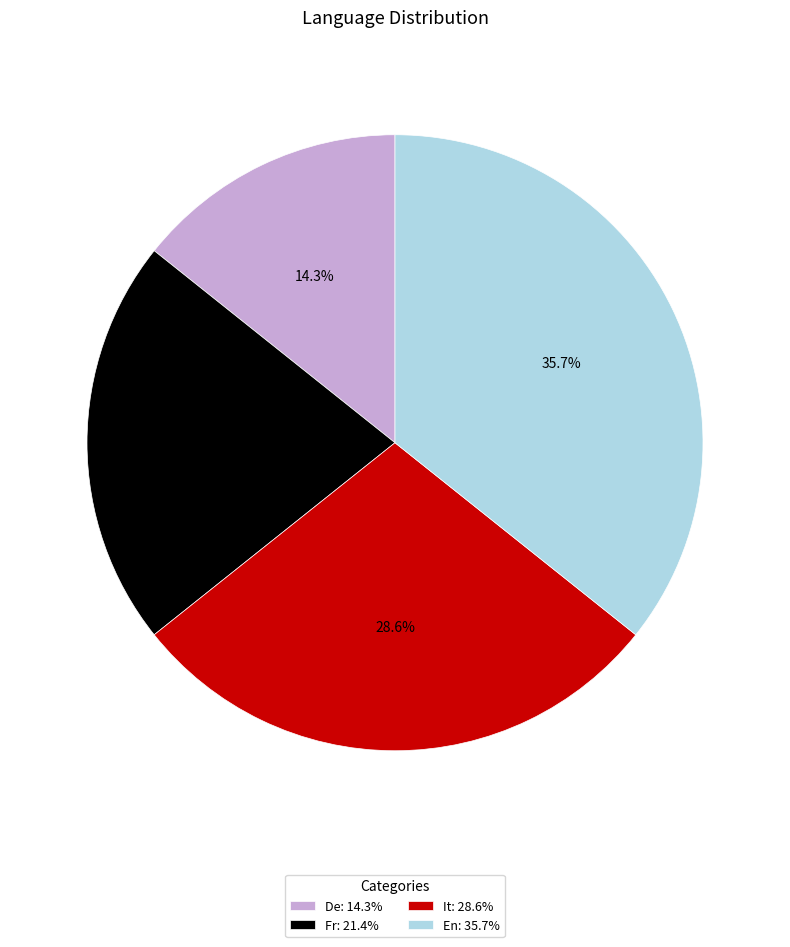

To the nearest percent, what is the difference between the largest and smallest slice percentages?

21%